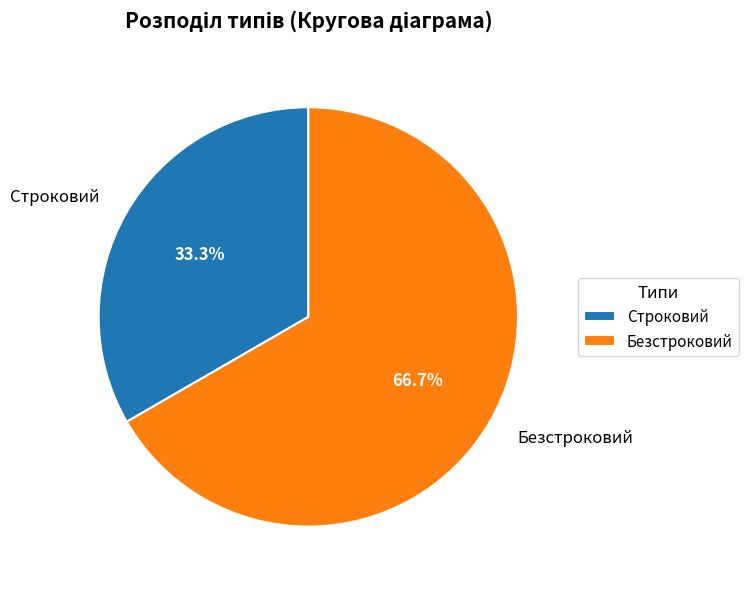

Is it true that Безстроковий is 80% of the pie?

False